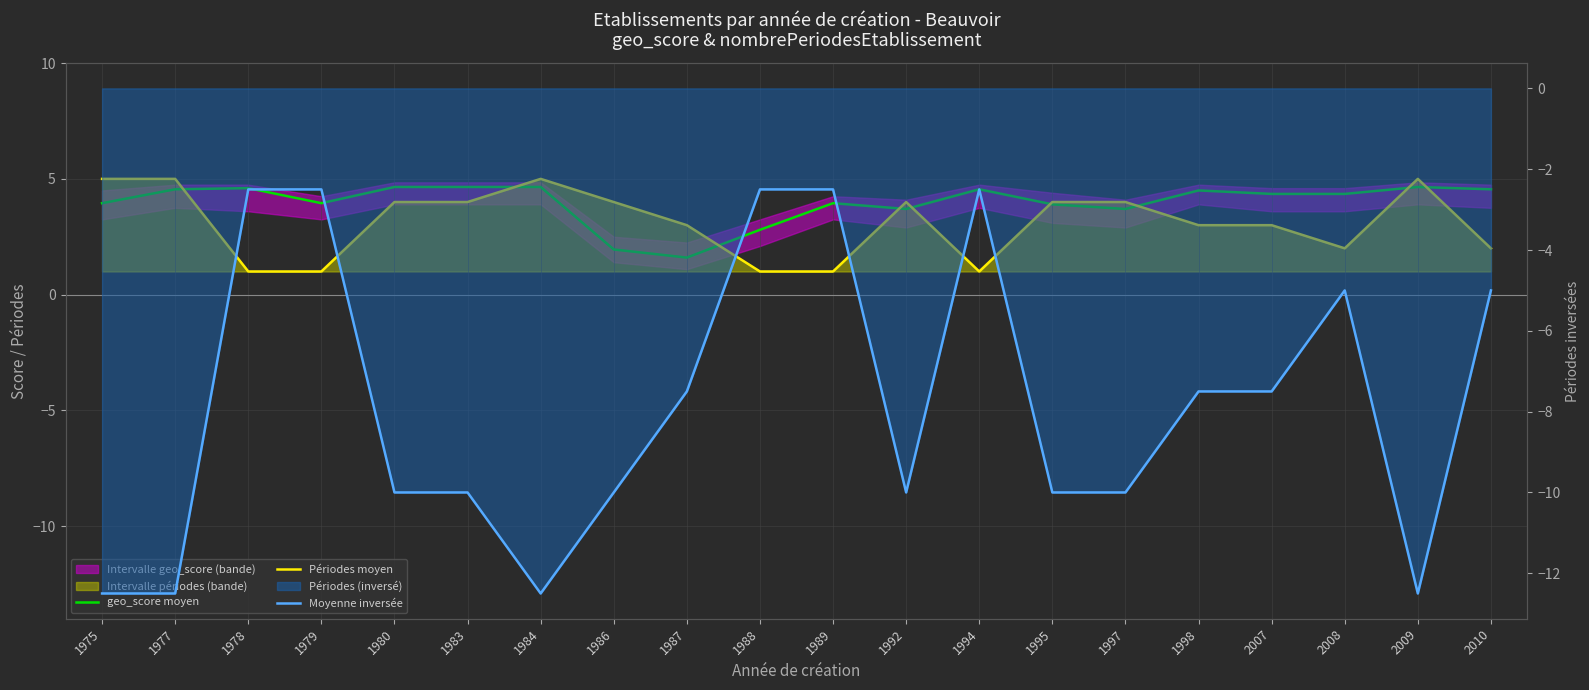

What is the spread (max minus min) of values at 1980?

14.7